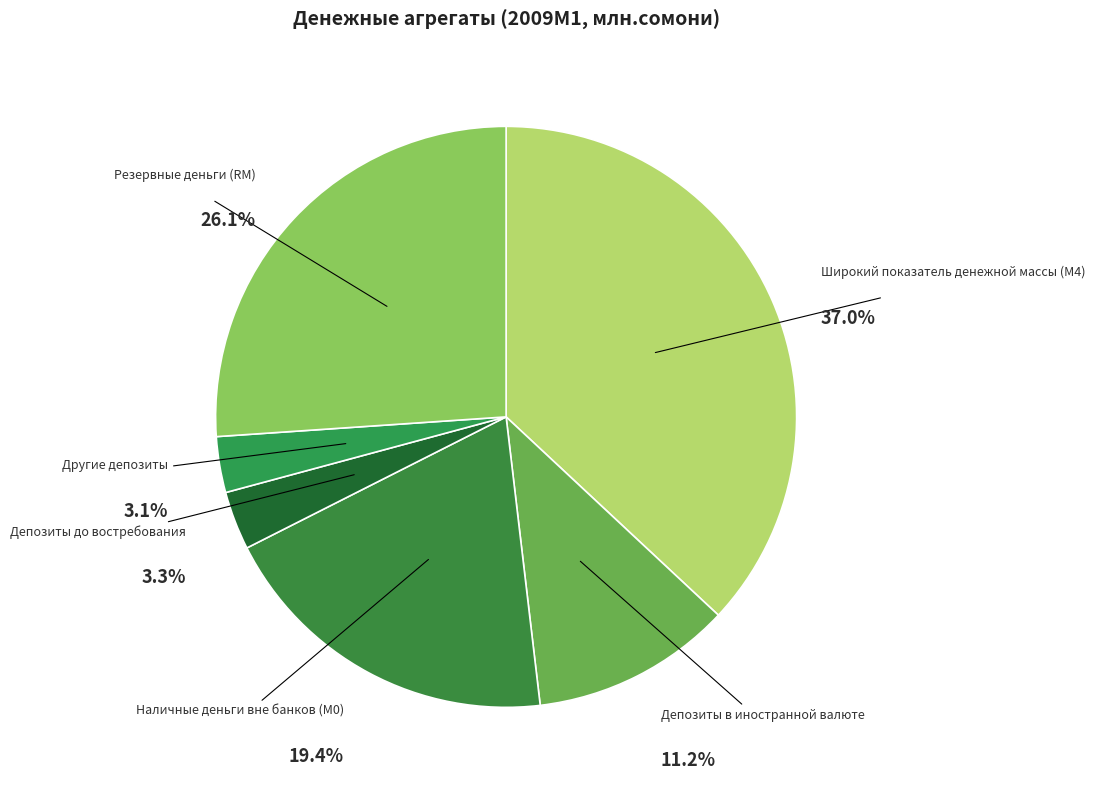

To the nearest percent, what is the combined percentage of Широкий показатель денежной массы (М4) and Депозиты до востребования?

40%